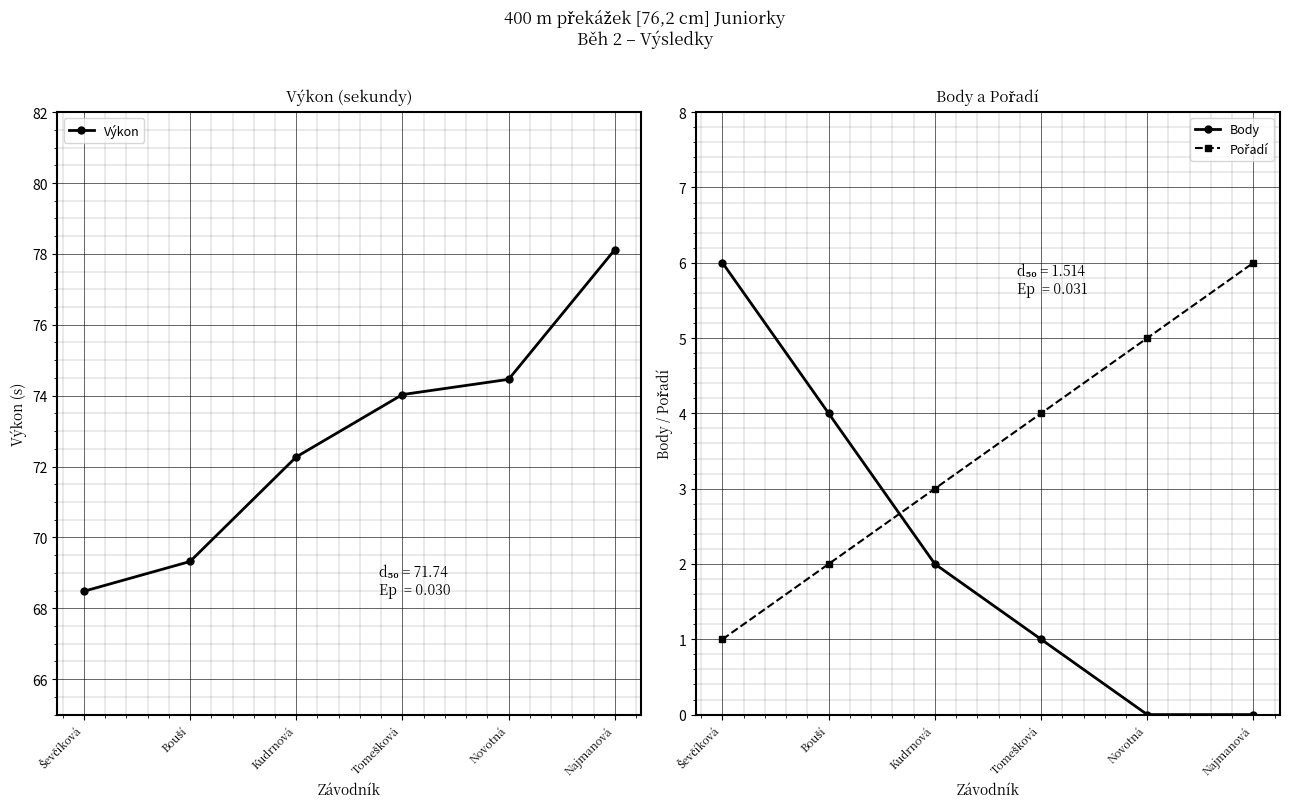

The value of Pořadí at Najmanová is 9.0. True or false?

False